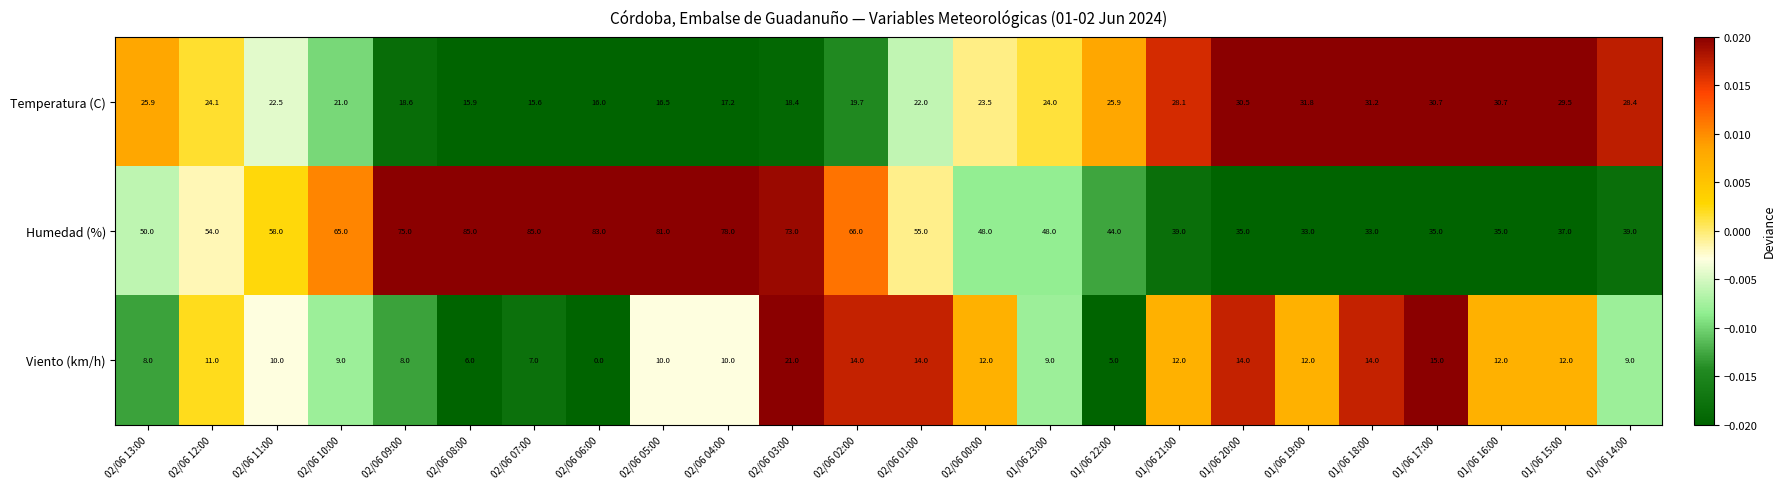

Which series has the largest range (max minus min)?

Humedad (%)